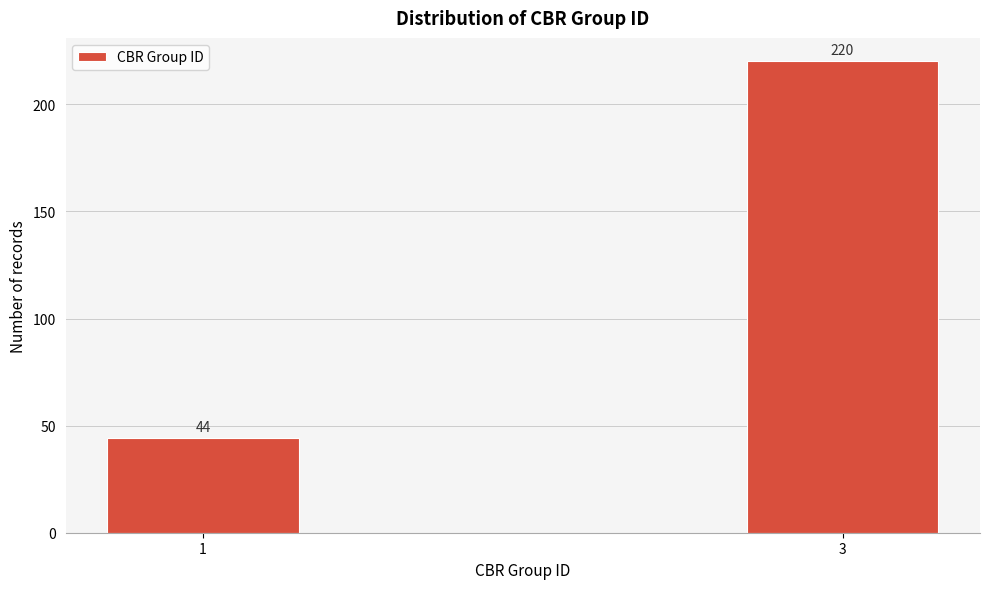

Reading left to right, what are all the values shown in this chart?

44	220